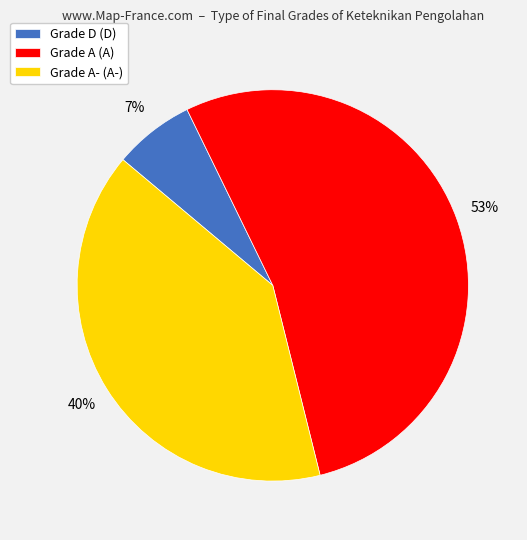

Count the number of slices in the pie.

3